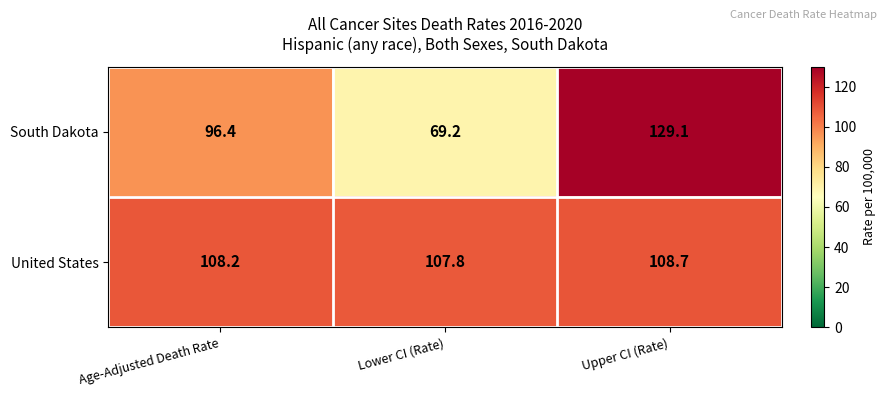

True or false: South Dakota has a value of 129.1 at Upper CI (Rate).

True